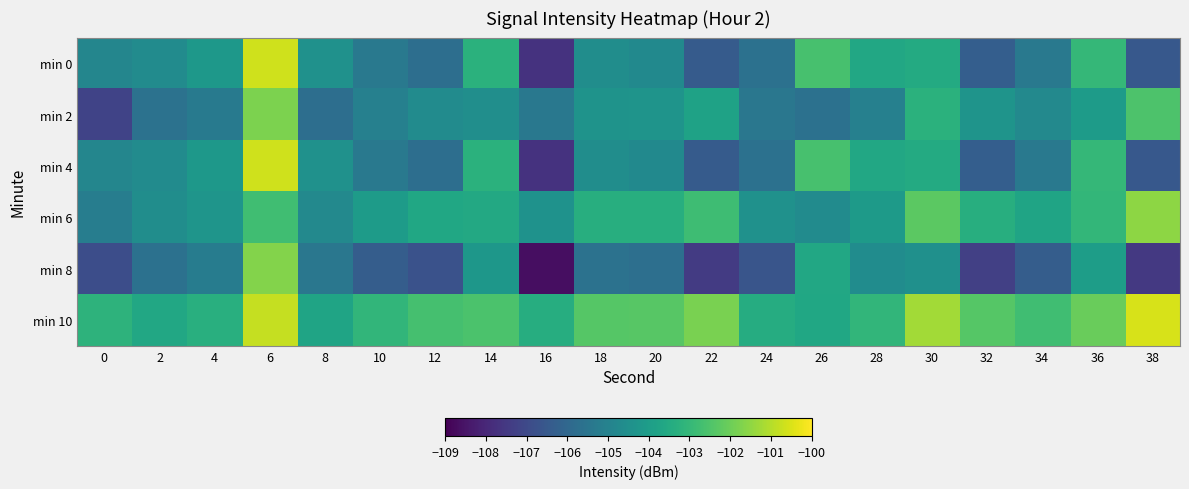

Reading left to right, list all the values displayed in this chart.

min 0: 0=-104.9	2=-104.7	4=-104.2	6=-100.7	8=-104.4	10=-105.4	12=-105.7	14=-103.2	16=-107.7	18=-104.6	20=-104.7	22=-106.4	24=-105.6	26=-102.6	28=-103.6	30=-103.5	32=-106.3	34=-105.3	36=-103.0	38=-106.5
min 2: 0=-107.2	2=-105.6	4=-105.3	6=-101.8	8=-105.8	10=-105.1	12=-104.7	14=-104.6	16=-105.4	18=-104.4	20=-104.4	22=-103.8	24=-105.4	26=-105.6	28=-105.1	30=-103.3	32=-104.4	34=-104.8	36=-104.1	38=-102.5
min 4: 0=-104.9	2=-104.7	4=-104.2	6=-100.7	8=-104.4	10=-105.4	12=-105.7	14=-103.2	16=-107.7	18=-104.6	20=-104.7	22=-106.4	24=-105.6	26=-102.6	28=-103.6	30=-103.5	32=-106.3	34=-105.3	36=-103.0	38=-106.5
min 6: 0=-105.2	2=-104.6	4=-104.3	6=-102.8	8=-104.8	10=-104.1	12=-103.7	14=-103.6	16=-104.4	18=-103.4	20=-103.4	22=-102.8	24=-104.4	26=-104.6	28=-104.1	30=-102.3	32=-103.4	34=-103.8	36=-103.1	38=-101.5
min 8: 0=-106.9	2=-105.7	4=-105.2	6=-101.7	8=-105.4	10=-106.4	12=-106.7	14=-104.2	16=-108.7	18=-105.6	20=-105.7	22=-107.4	24=-106.6	26=-103.6	28=-104.6	30=-104.5	32=-107.3	34=-106.3	36=-104.0	38=-107.5
min 10: 0=-103.2	2=-103.6	4=-103.3	6=-100.8	8=-103.8	10=-103.1	12=-102.7	14=-102.6	16=-103.4	18=-102.4	20=-102.4	22=-101.8	24=-103.4	26=-103.6	28=-103.1	30=-101.3	32=-102.4	34=-102.8	36=-102.1	38=-100.5